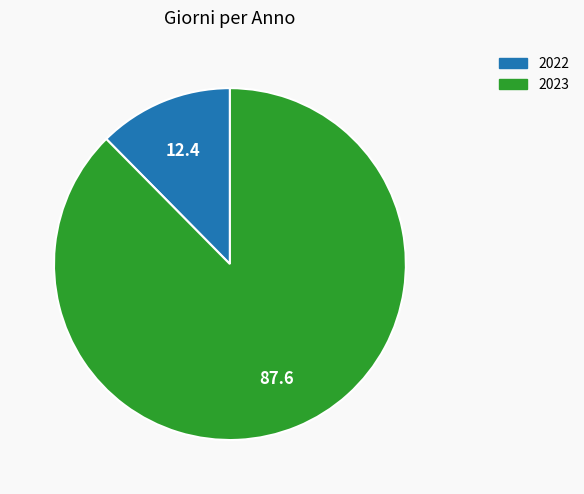

Rank the categories by value from highest to lowest.

2023, 2022